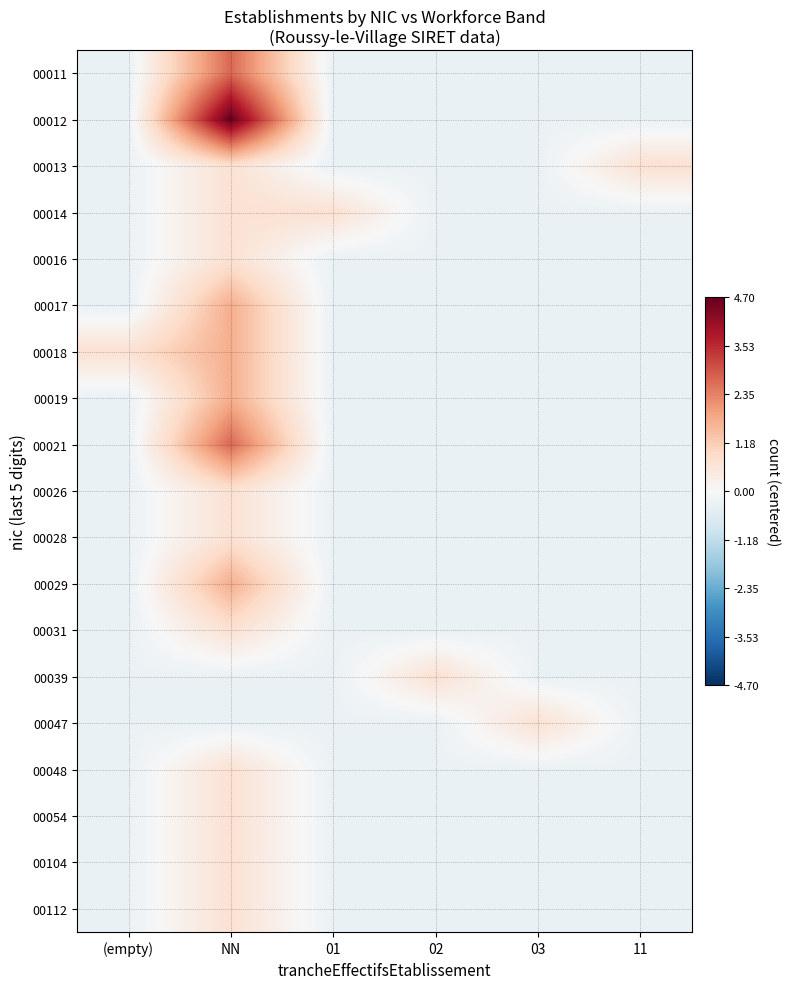

At 11, list the series in order from largest to smallest.

00013, 00011, 00012, 00014, 00016, 00017, 00018, 00019, 00021, 00026, 00028, 00029, 00031, 00039, 00047, 00048, 00054, 00104, 00112